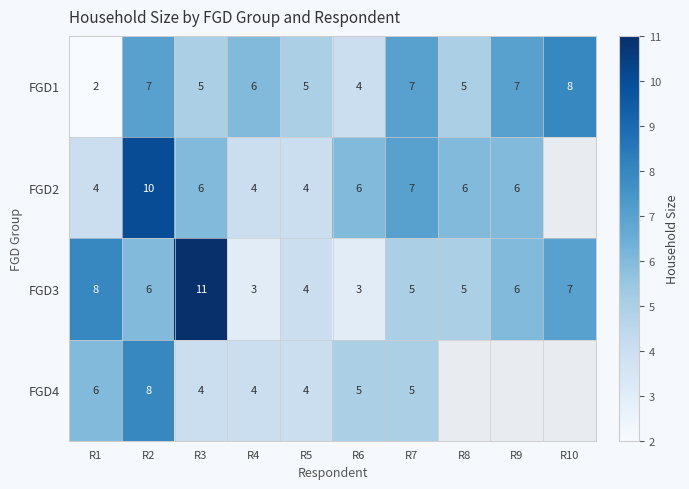

The FGD1 series shows 2 at R8. True or false?

False